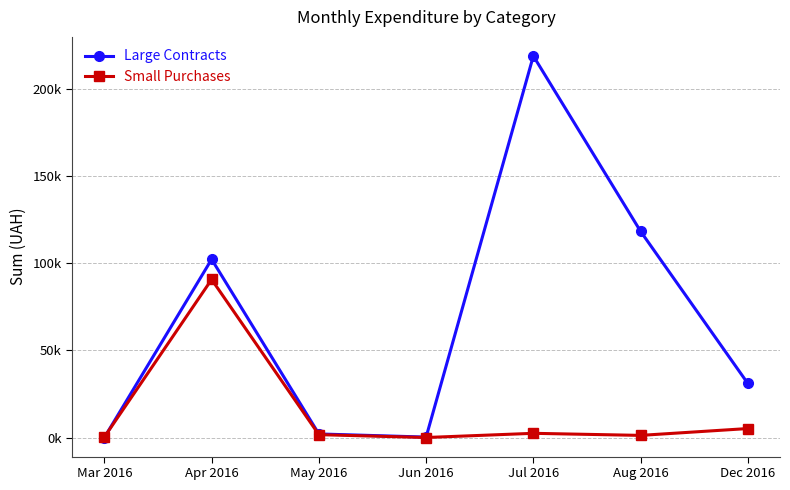

Does the chart display data point markers on the line(s)?

Yes